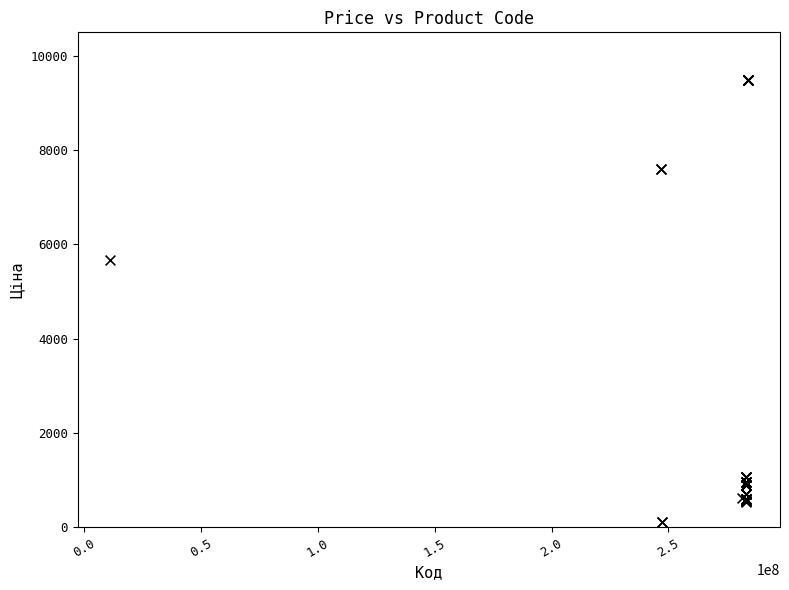

What Y value in the scatter plot is closest to 4797?

5673.8